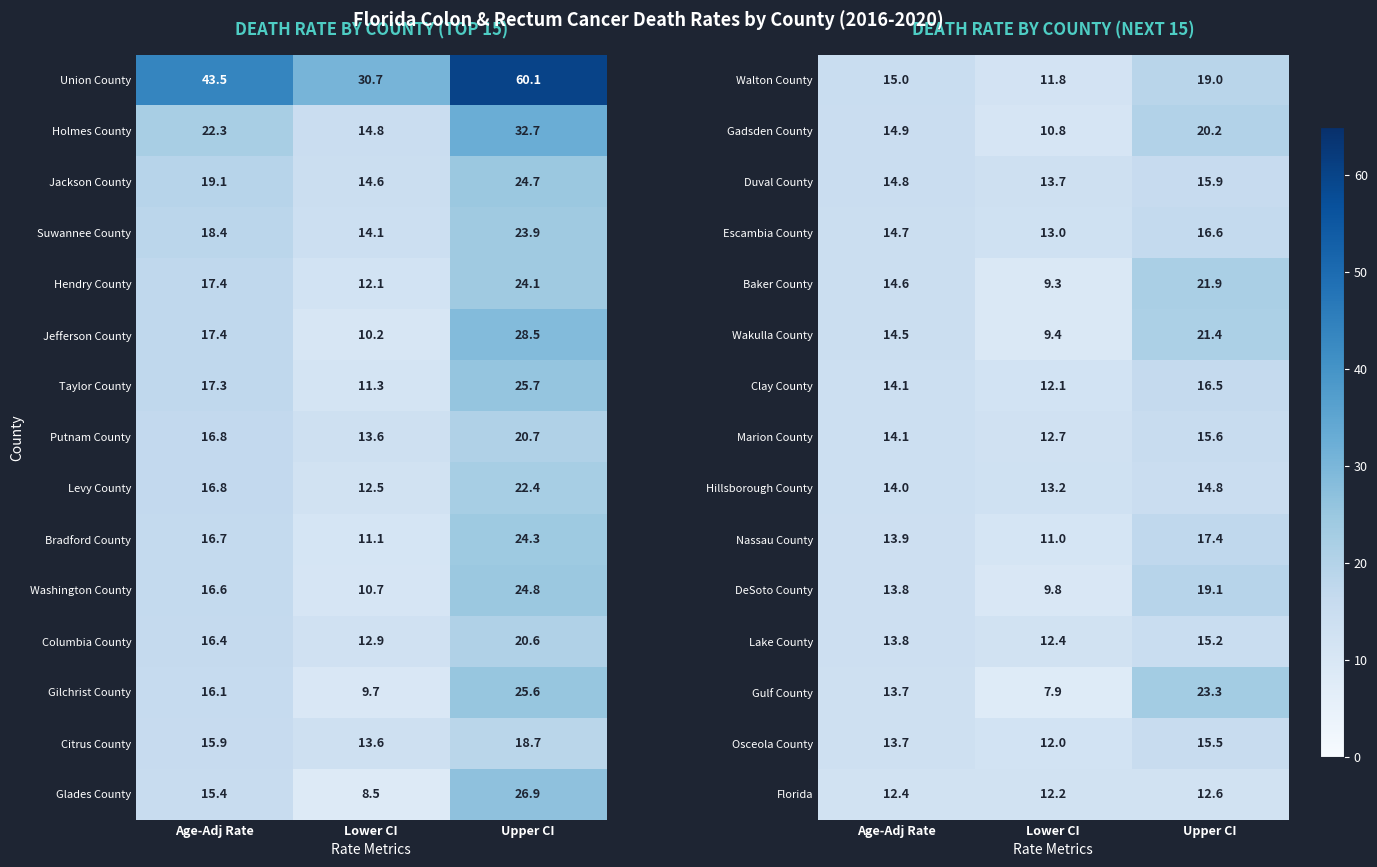

At how many categories does at least one series exceed 17?

1